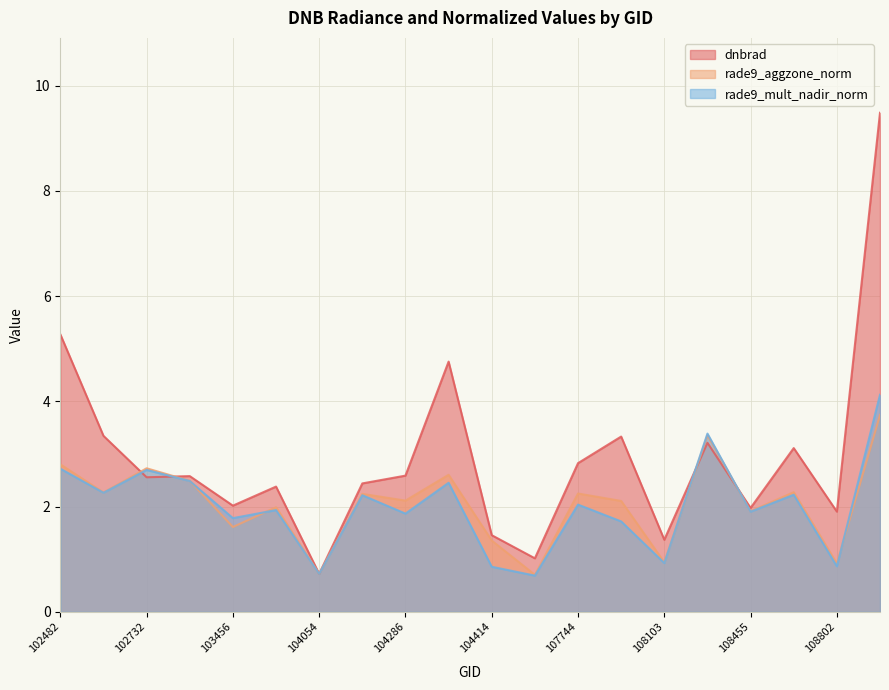

List the series in order of their peak value, lowest first.

rade9_aggzone_norm, rade9_mult_nadir_norm, dnbrad